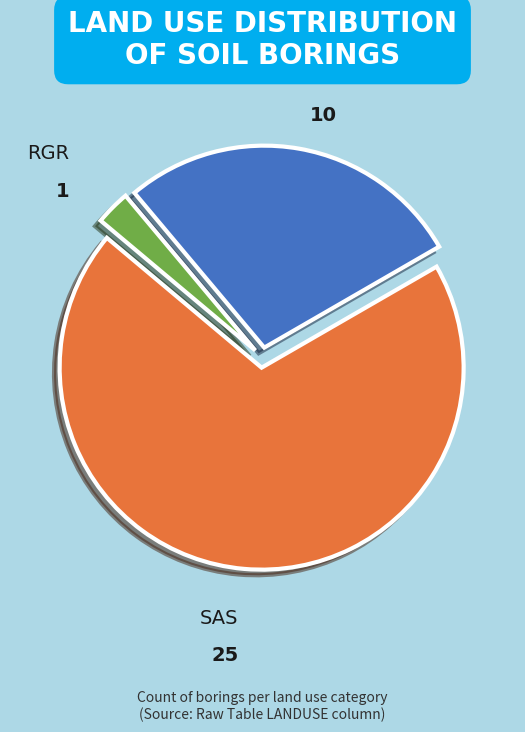

What is the ratio of the value at PGR to the value at RGR?

10.0